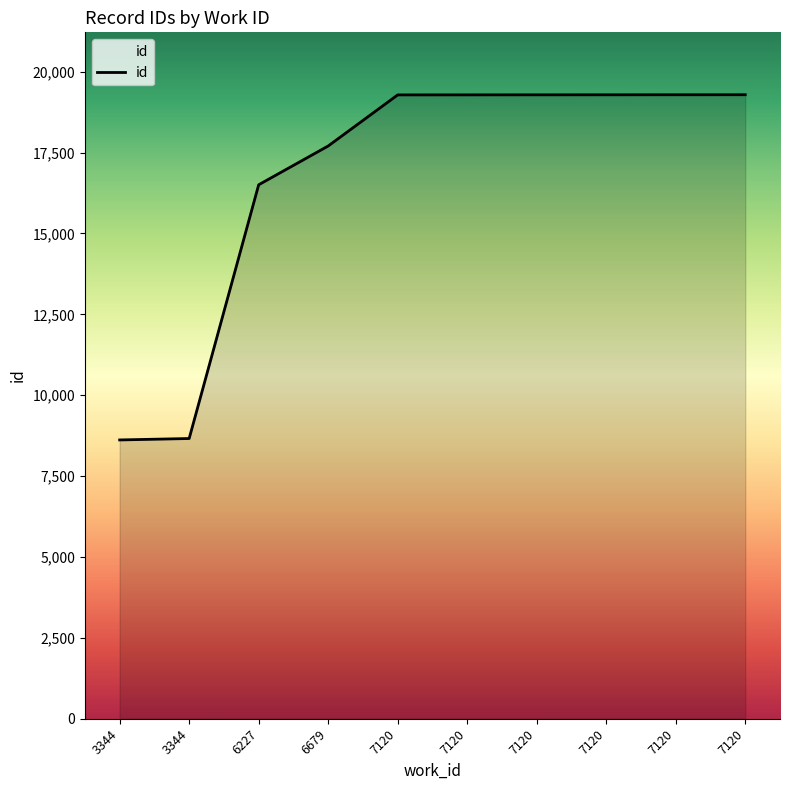

Where is the data nearest to the value 13952?

6227